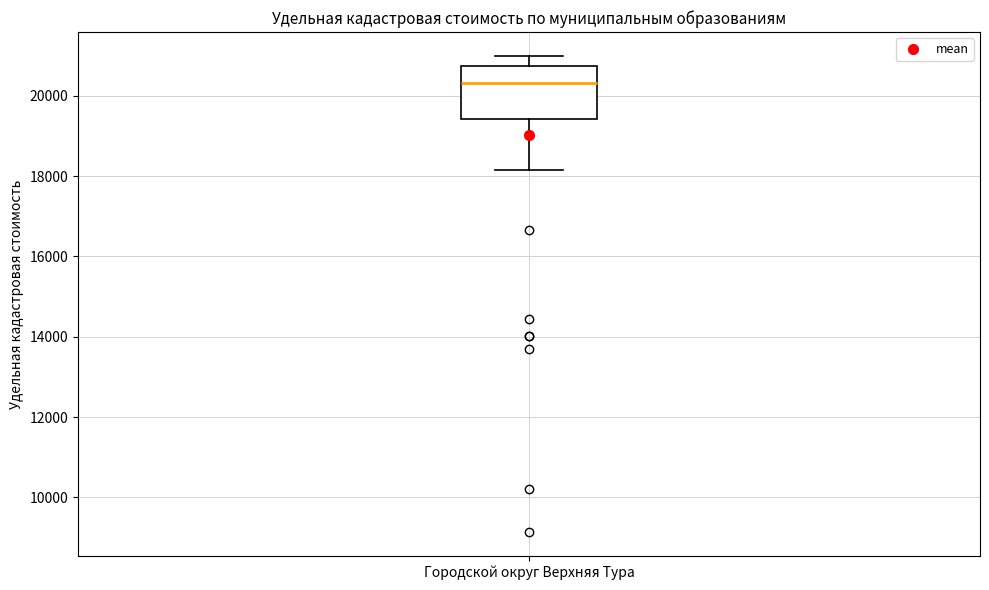

Transcribe this box plot: give where the median line is, the range the box spans, and where the two whiskers end, as read against the y-axis. The values are not printed on the chart, so give them approximately, as read against the axis.

median 20400, box 19400 to 20800, whiskers 18200 to 21000